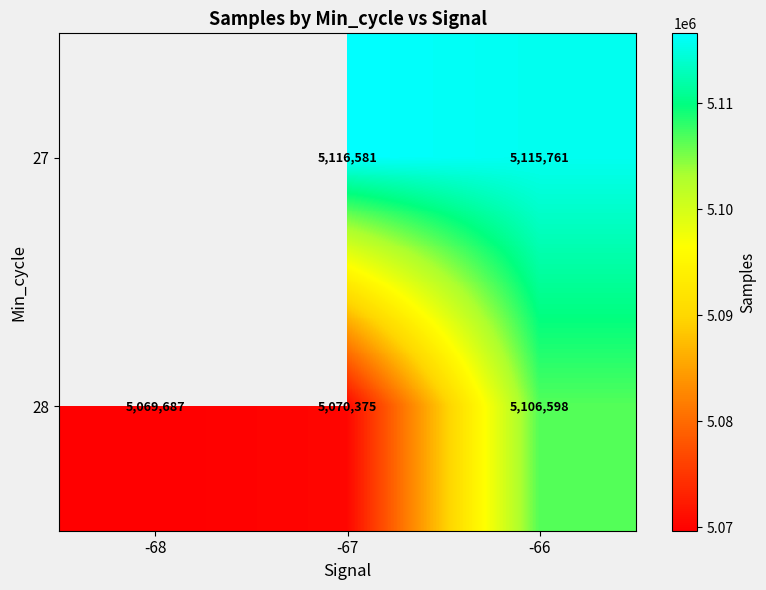

Which series changed the most between -67 and -66?

28